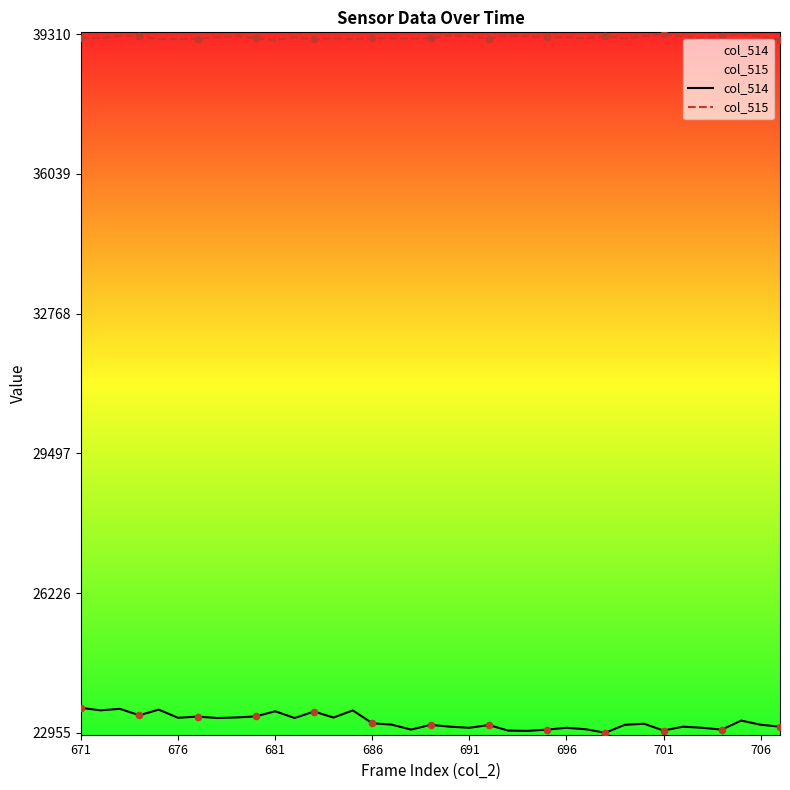

Which series has the largest Y range (max minus min)?

col_514